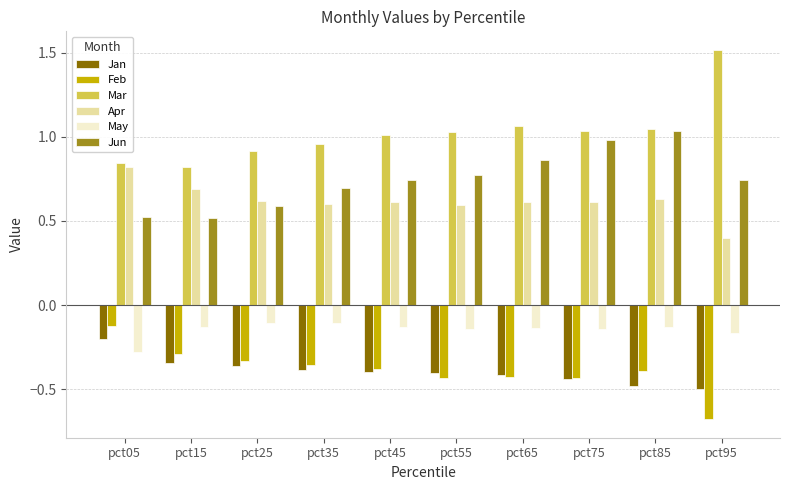

How many series are shown in this chart?

6